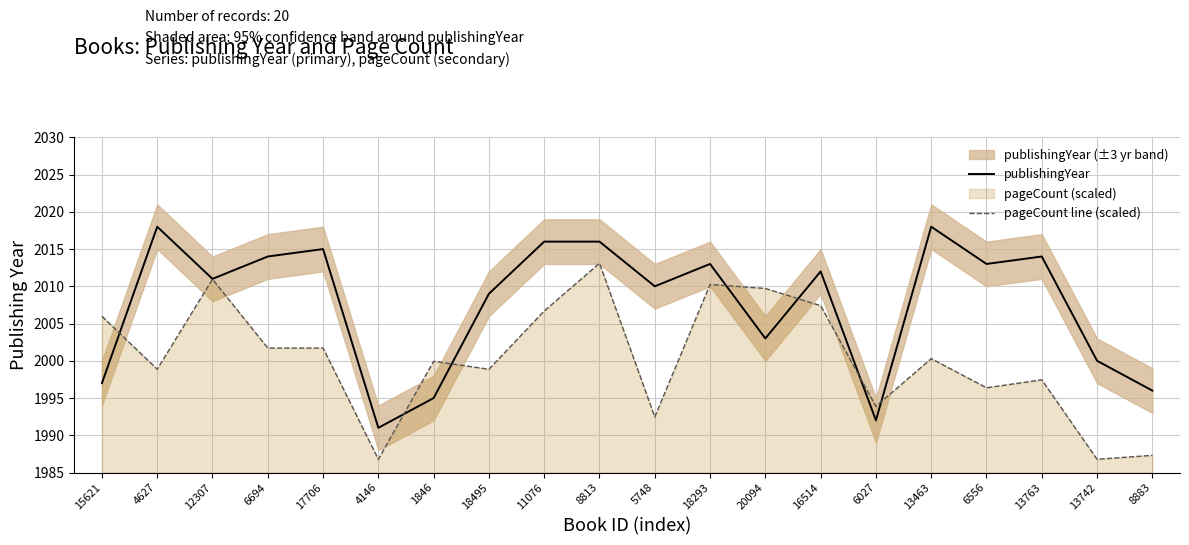

At which category is the sum across all series the highest?

8813